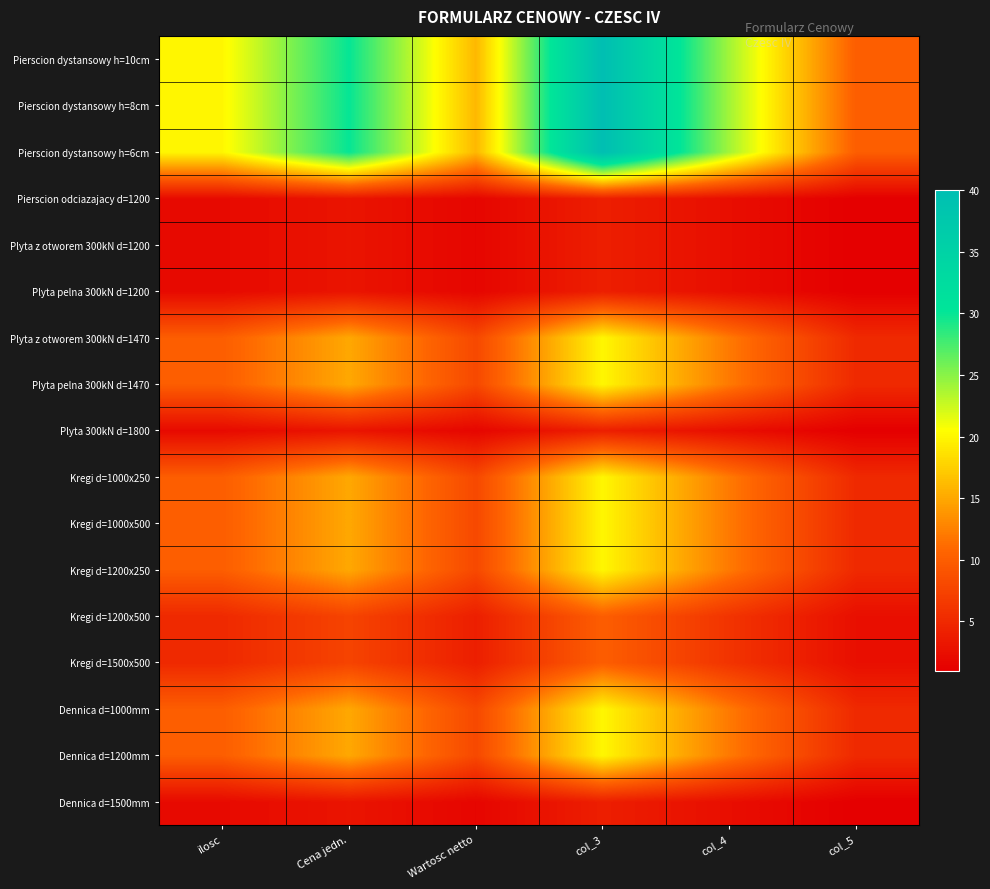

Which label corresponds to the largest value in the chart?

col_3